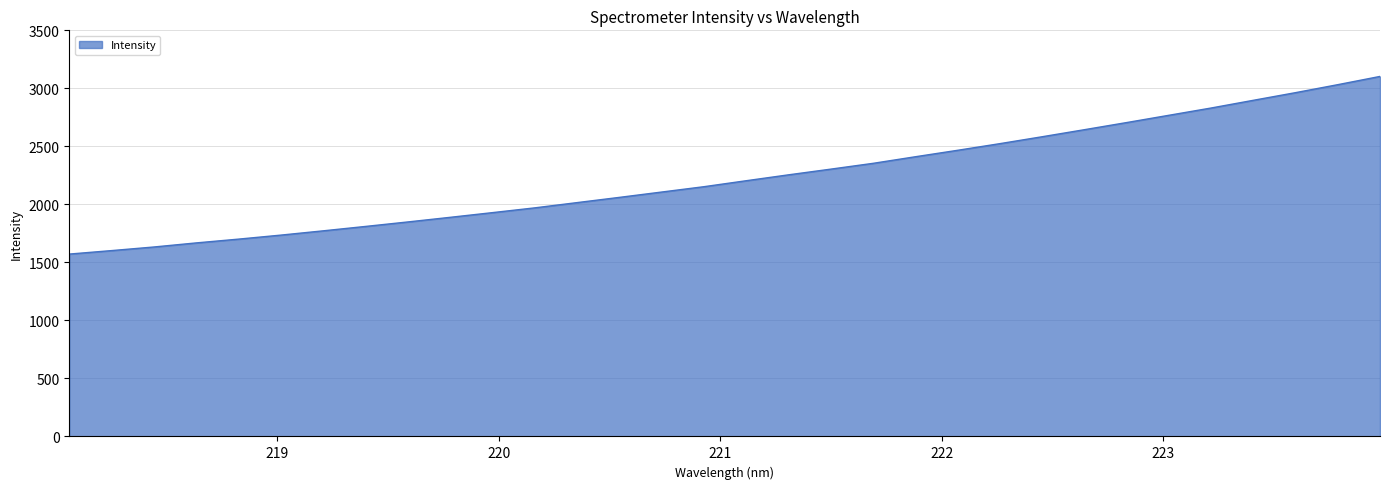

What is the difference between the maximum and minimum values?

1531.0